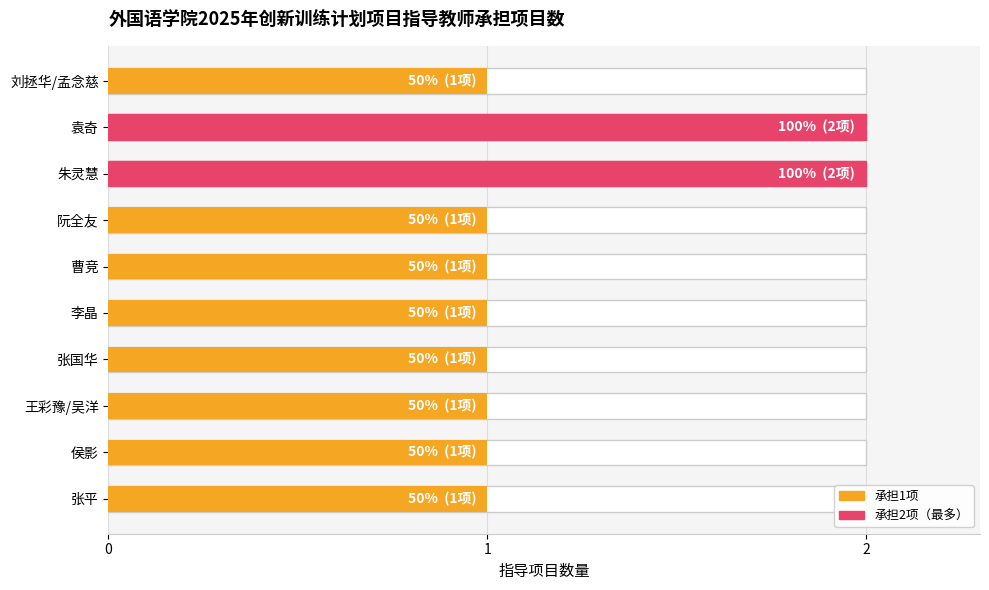

Rank the categories by value from highest to lowest.

袁奇, 朱灵慧, 刘拯华/孟念慈, 阮全友, 曹竞, 李晶, 张国华, 王彩豫/吴洋, 侯影, 张平